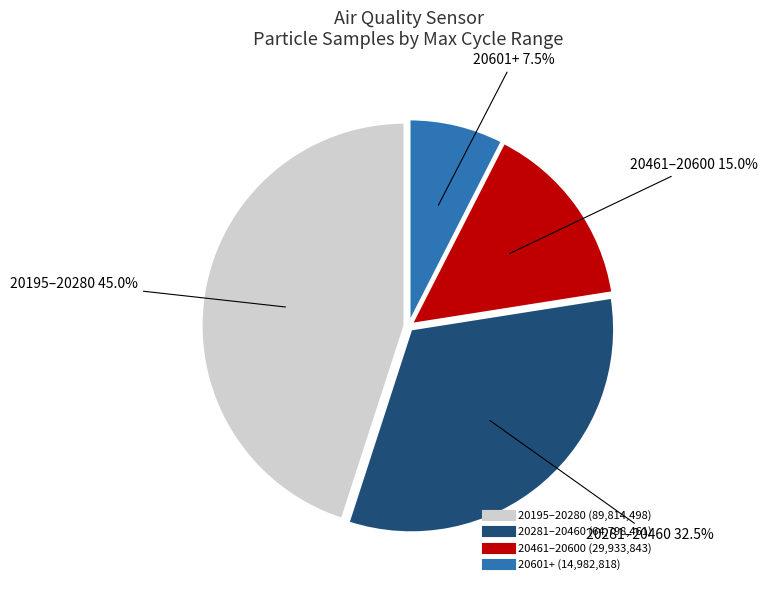

Is there any slice that represents more than half of the pie?

No